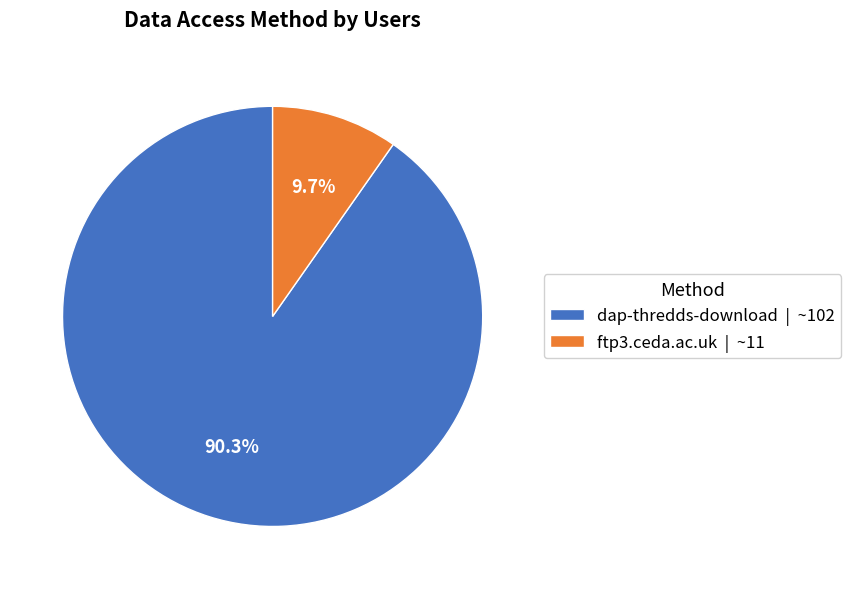

True or false: ftp3.ceda.ac.uk accounts for 10% of the total.

True